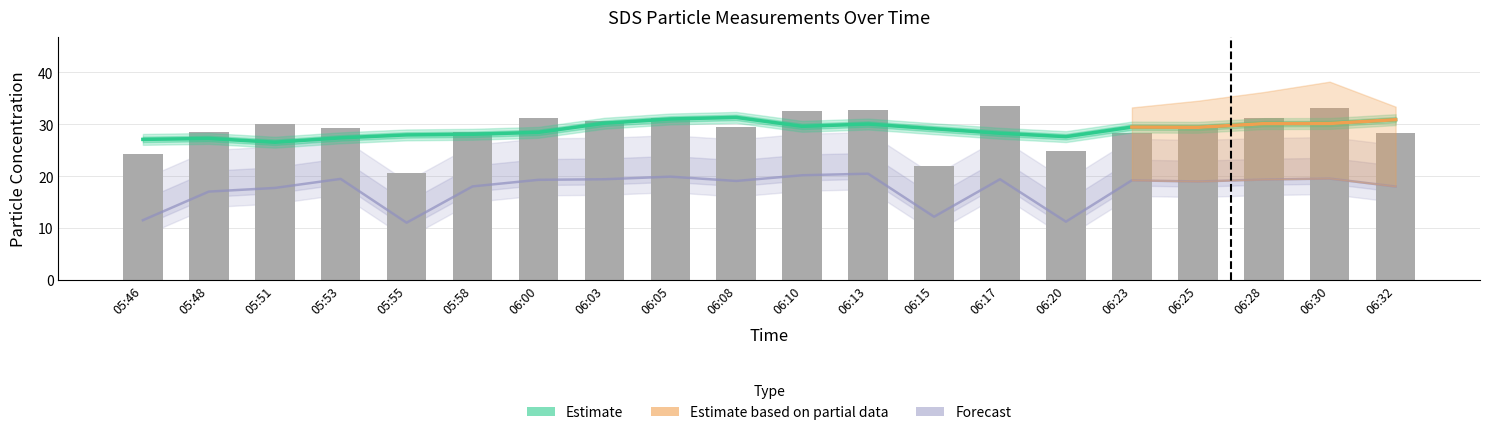

Between 06:20 and 06:08, which is larger?

06:08